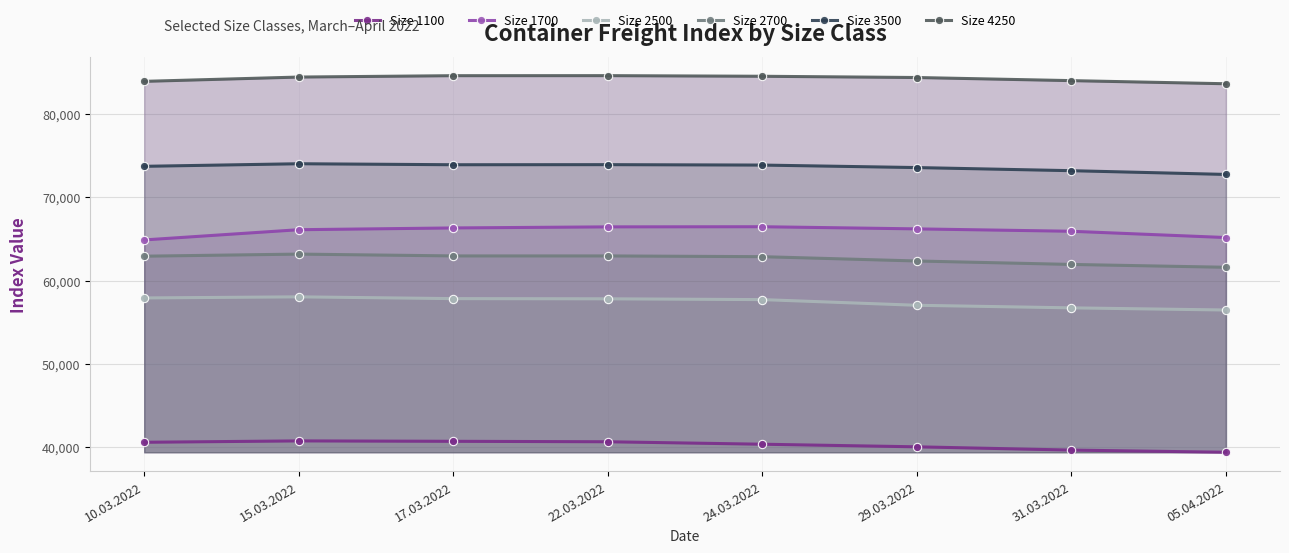

Is the value of Size 3500 at 31.03.2022 greater than the value of Size 4250 at 15.03.2022?

No